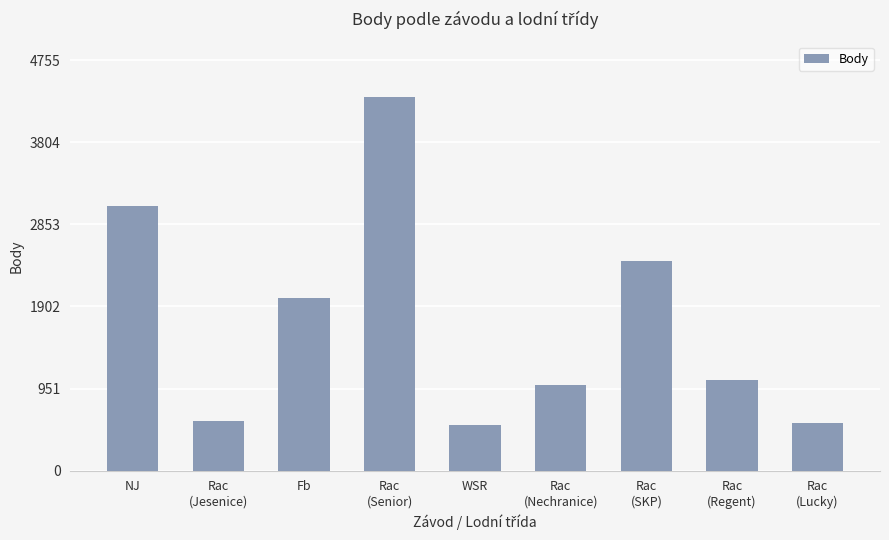

What is the difference between the values at Rac
(Regent) and Rac
(Senior)?

3268